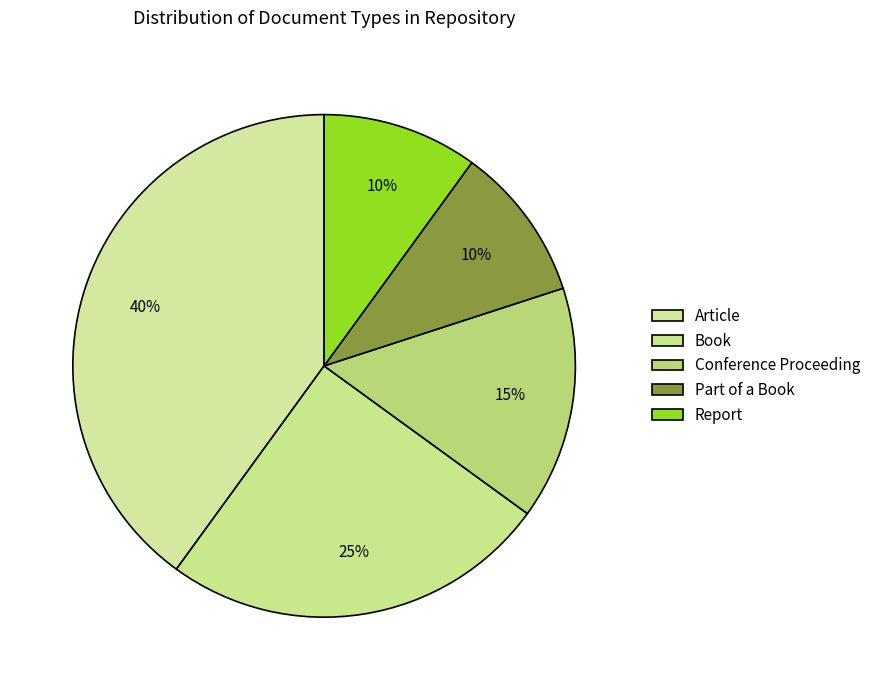

Does Book account for over 50% of the chart?

No